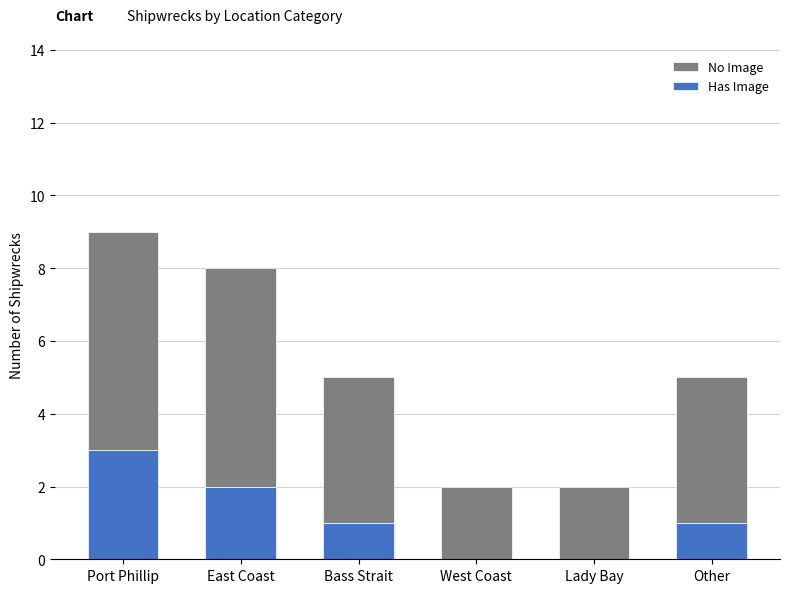

Reading right to left, list the values for the Has Image series.

Other=1	Lady Bay=0	West Coast=0	Bass Strait=1	East Coast=2	Port Phillip=3